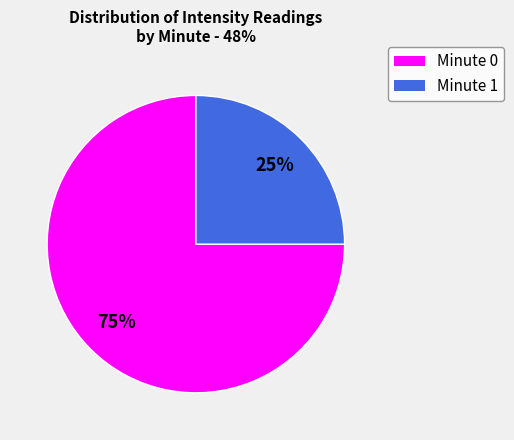

Does any single category account for the majority?

Yes